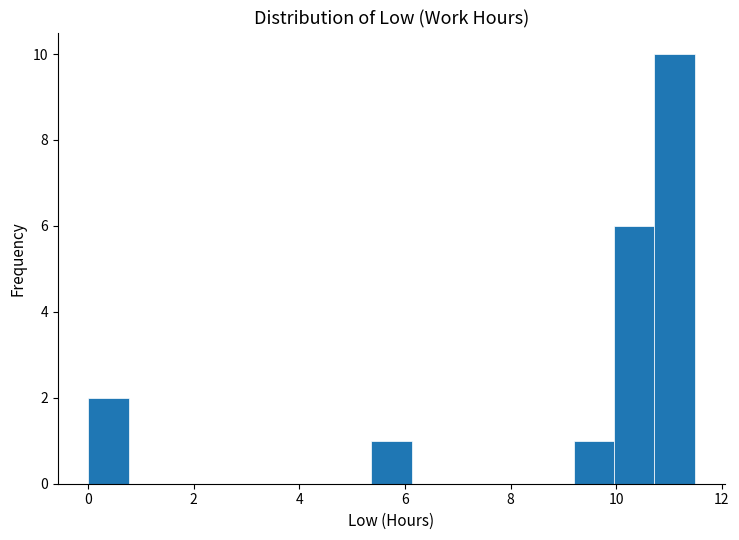

Read against the x-axis, roughly where is the centre of the tallest bar?

11.2